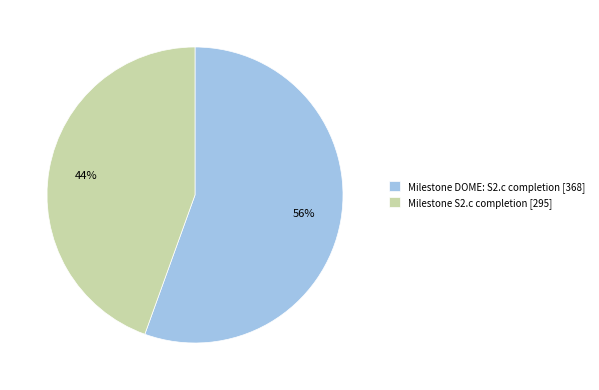

To the nearest percent, what is the average slice percentage?

50%